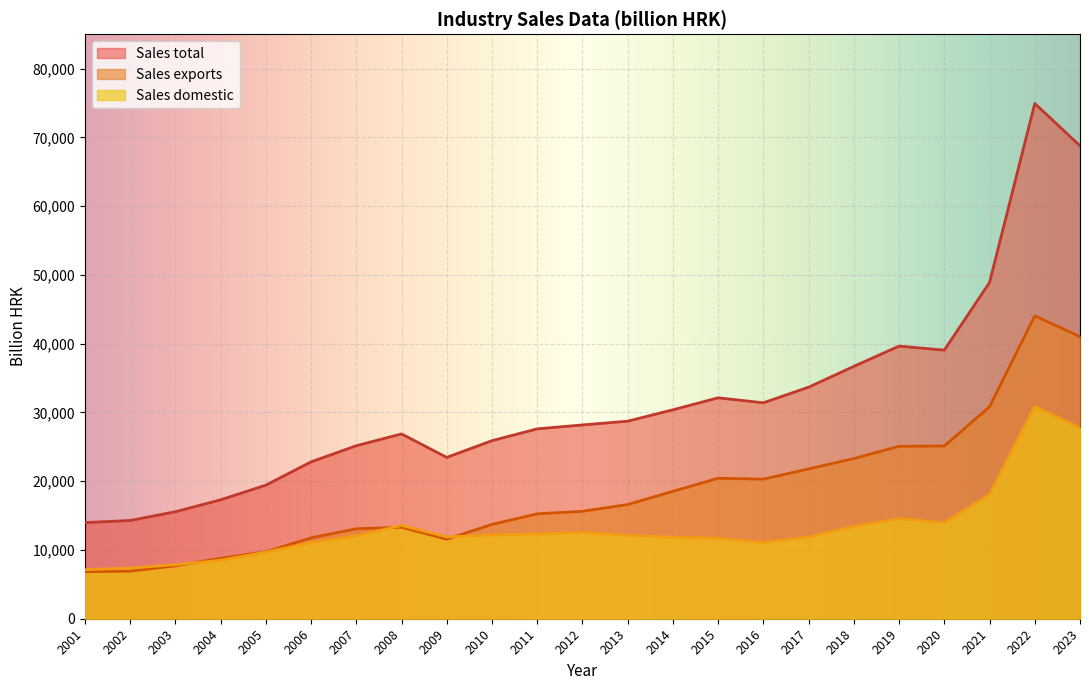

Which has a higher value, 2014 or 2020?

2020